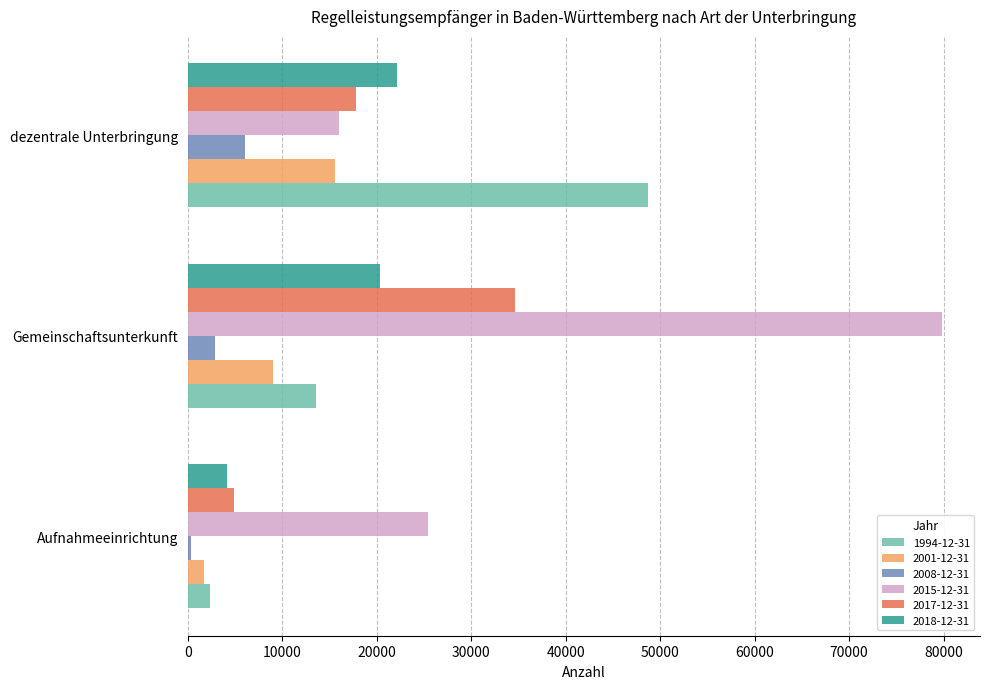

How many values in the 2018-12-31 series are below 20288?

1